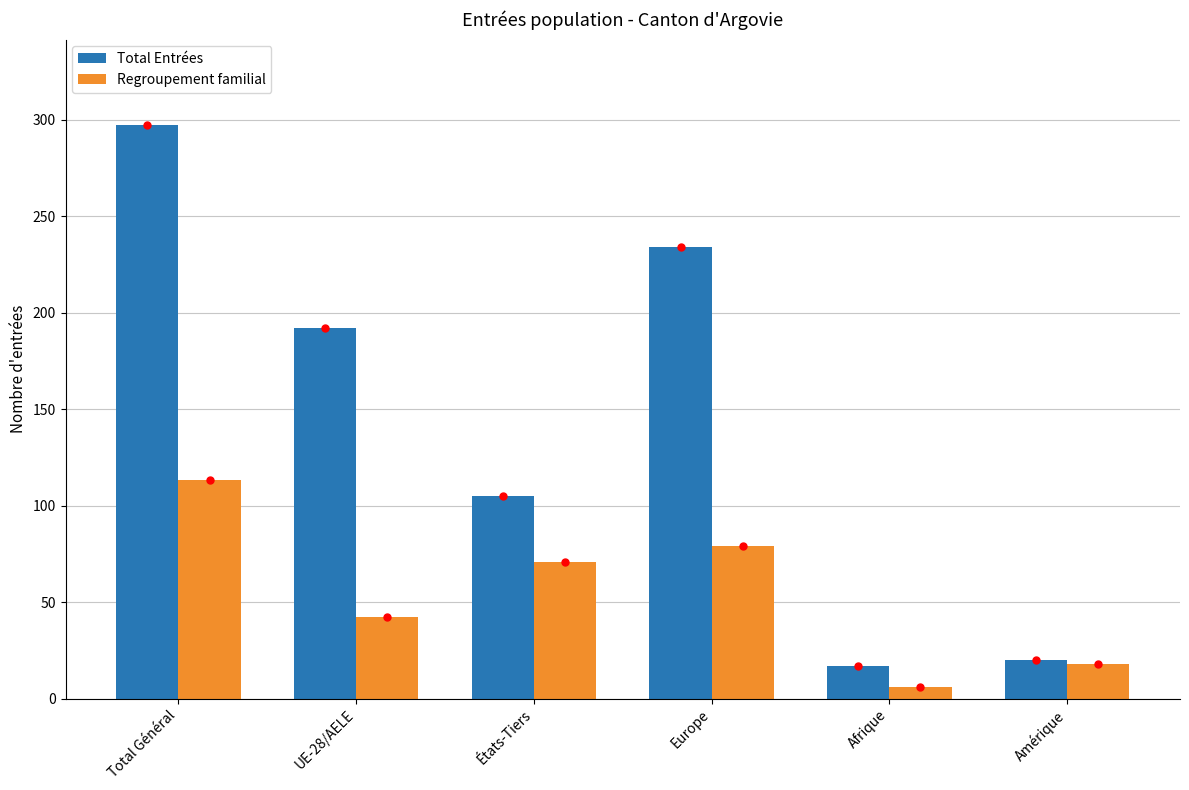

What is the difference between the Total Entrées values at États-Tiers and Europe?

129